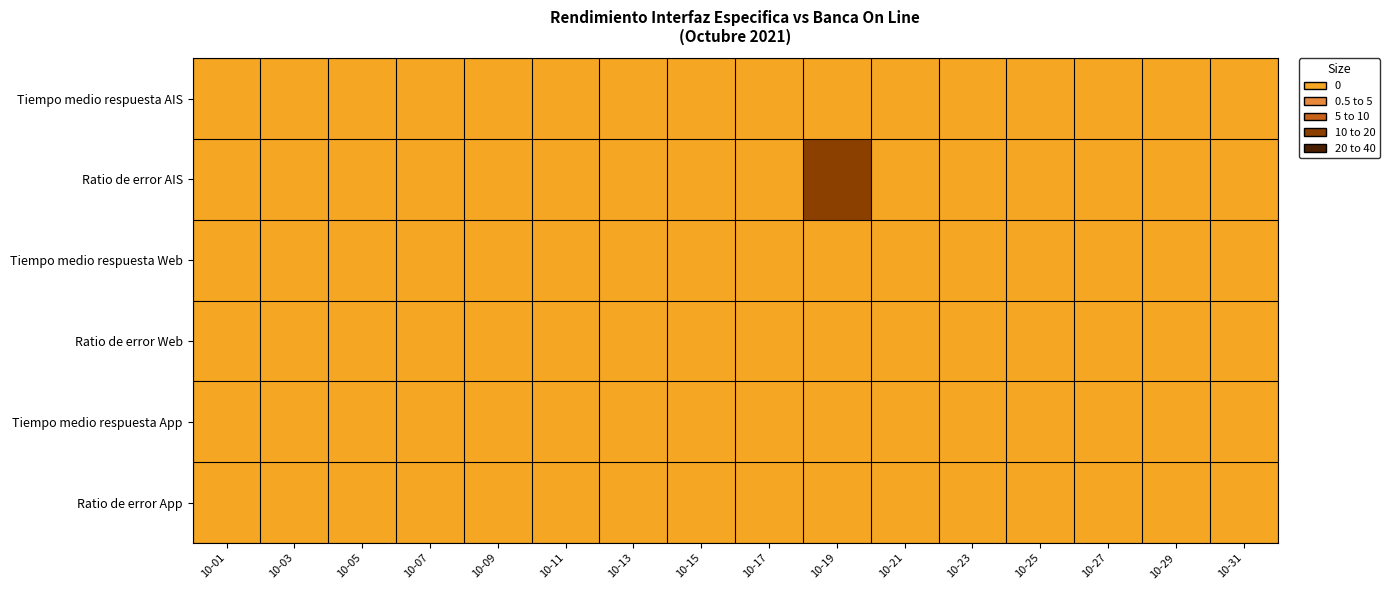

Reading left to right, extract all data points from this chart.

Tiempo medio respuesta AIS: 10-01=0	10-03=0	10-05=0	10-07=0	10-09=0	10-11=0	10-13=0	10-15=0	10-17=0	10-19=0	10-21=0	10-23=0	10-25=0	10-27=0	10-29=0	10-31=0
Ratio de error AIS: 10-01=0	10-03=0	10-05=0	10-07=0	10-09=0	10-11=0	10-13=0	10-15=0	10-17=0	10-19=10	10-21=0	10-23=0	10-25=0	10-27=0	10-29=0	10-31=0
Tiempo medio respuesta Web: 10-01=0	10-03=0	10-05=0	10-07=0	10-09=0	10-11=0	10-13=0	10-15=0	10-17=0	10-19=0	10-21=0	10-23=0	10-25=0	10-27=0	10-29=0	10-31=0
Ratio de error Web: 10-01=0	10-03=0	10-05=0	10-07=0	10-09=0	10-11=0	10-13=0	10-15=0	10-17=0	10-19=0	10-21=0	10-23=0	10-25=0	10-27=0	10-29=0	10-31=0
Tiempo medio respuesta App: 10-01=0	10-03=0	10-05=0	10-07=0	10-09=0	10-11=0	10-13=0	10-15=0	10-17=0	10-19=0	10-21=0	10-23=0	10-25=0	10-27=0	10-29=0	10-31=0
Ratio de error App: 10-01=0	10-03=0	10-05=0	10-07=0	10-09=0	10-11=0	10-13=0	10-15=0	10-17=0	10-19=0	10-21=0	10-23=0	10-25=0	10-27=0	10-29=0	10-31=0